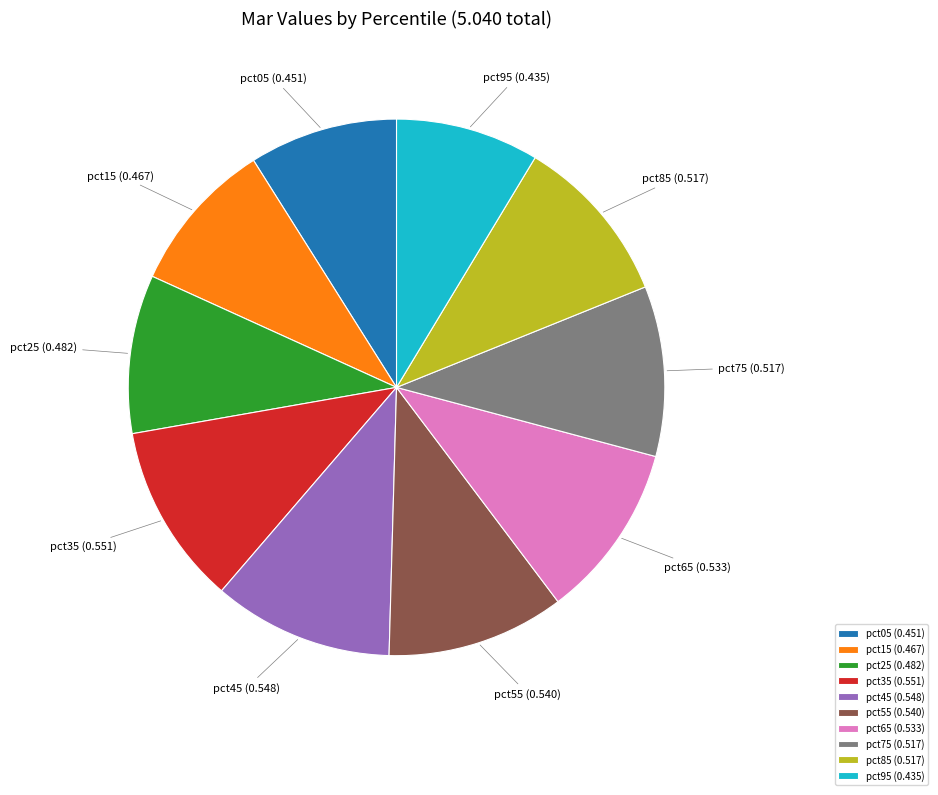

True or false: pct85 accounts for 10% of the total.

True